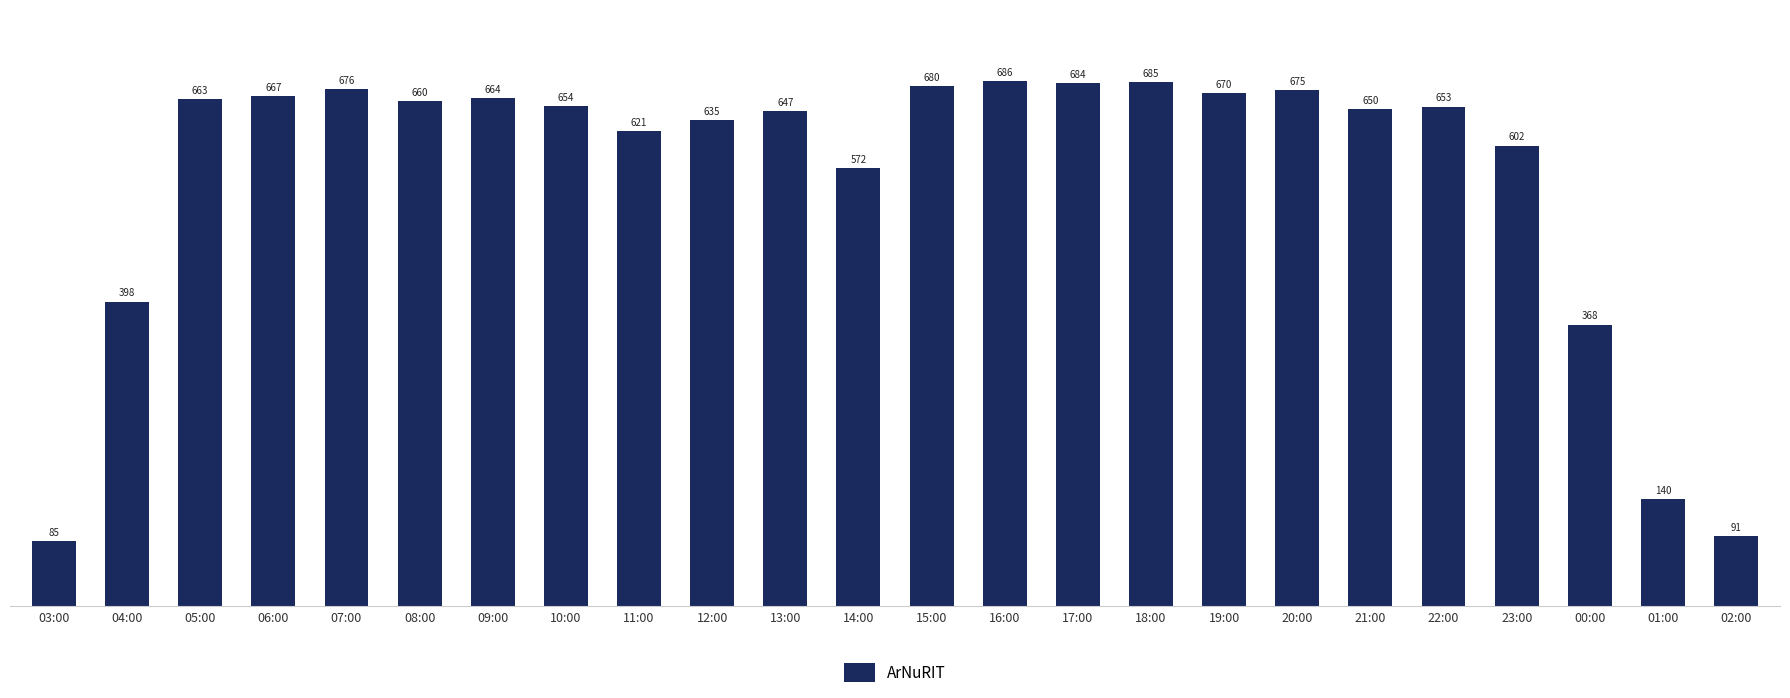

Approximately how many times larger is the value at 06:00 compared to 12:00?

1.1